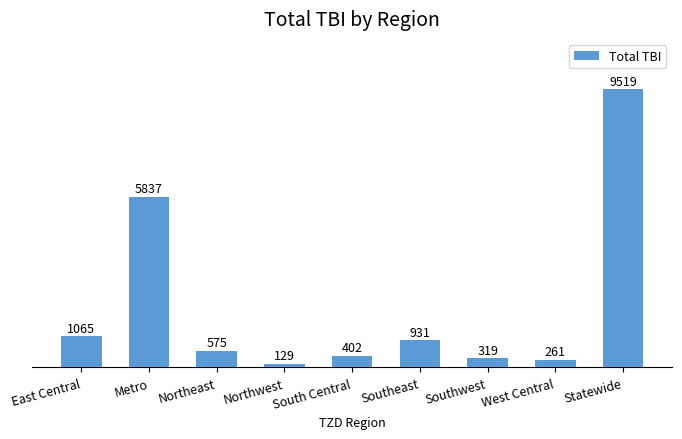

What is the value of the 5th bar from the left?

402